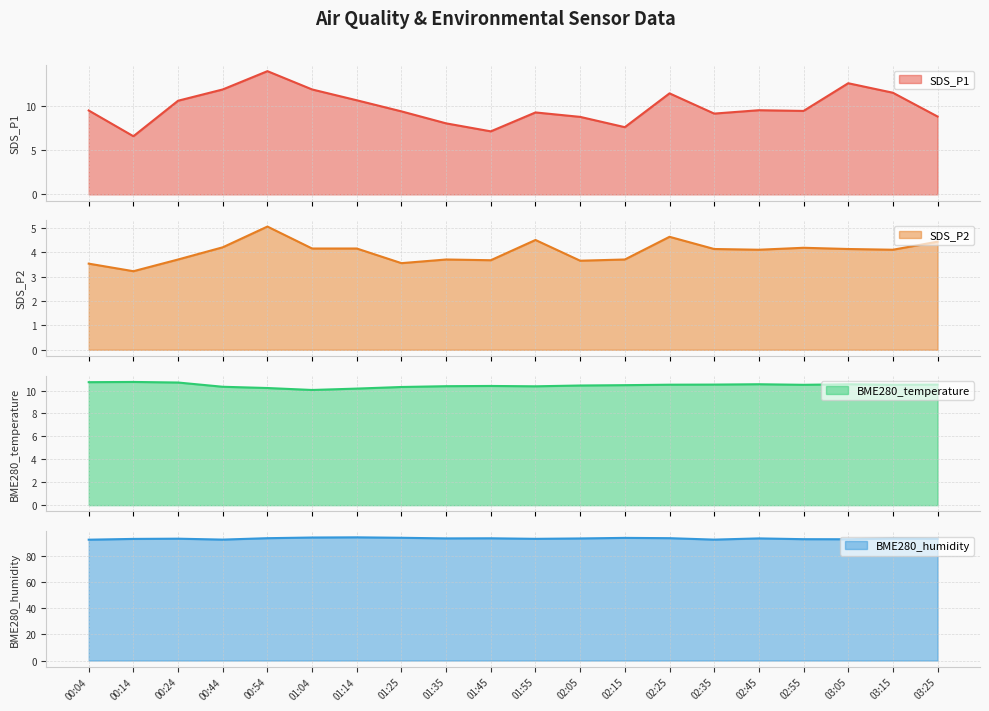

At 00:24, list the series in order from smallest to largest.

SDS_P2, SDS_P1, BME280_temperature, BME280_humidity